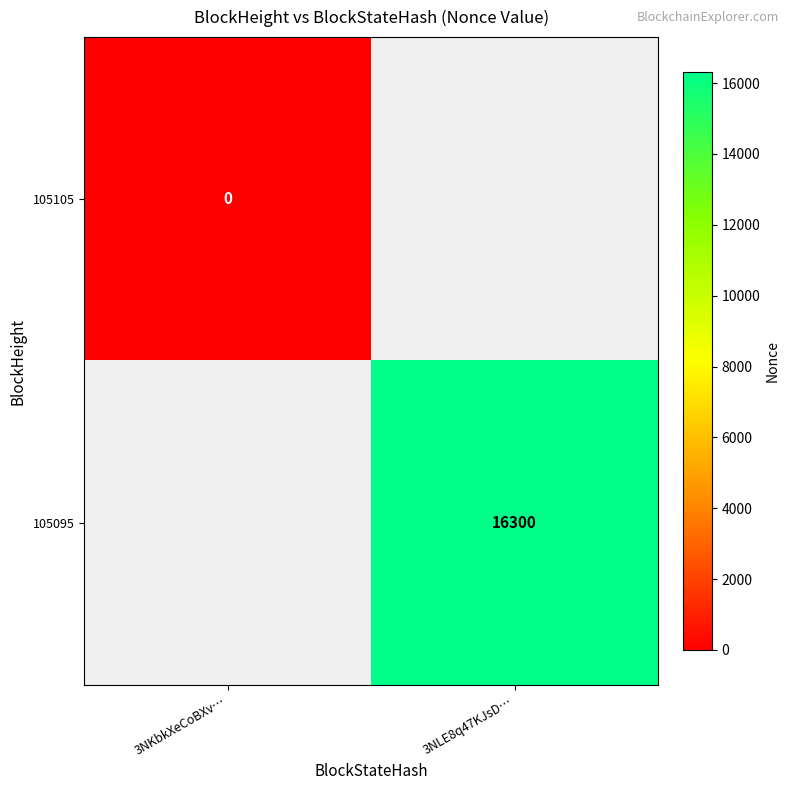

Is it true that 105095 equals 28331 at 3NLE8q47KJsD…?

False